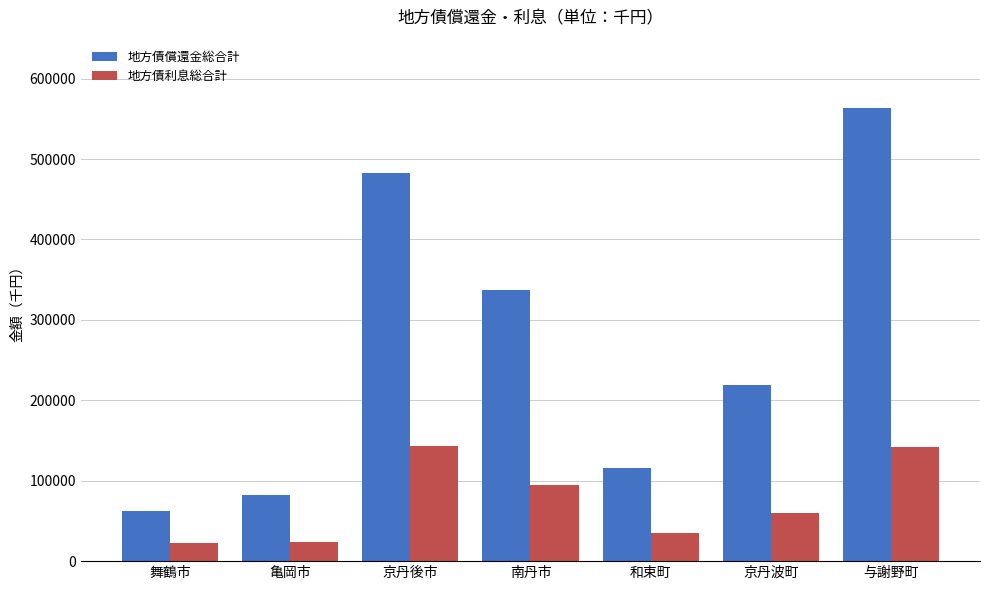

What is the approximate value of 地方債償還金総合計 at 亀岡市, to the nearest 100?

82300